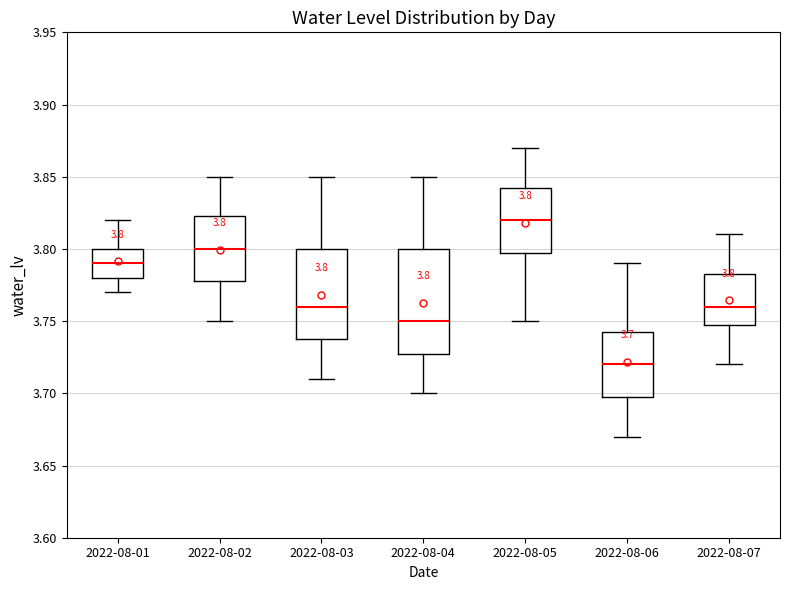

Which box has the highest median line?

2022-08-05